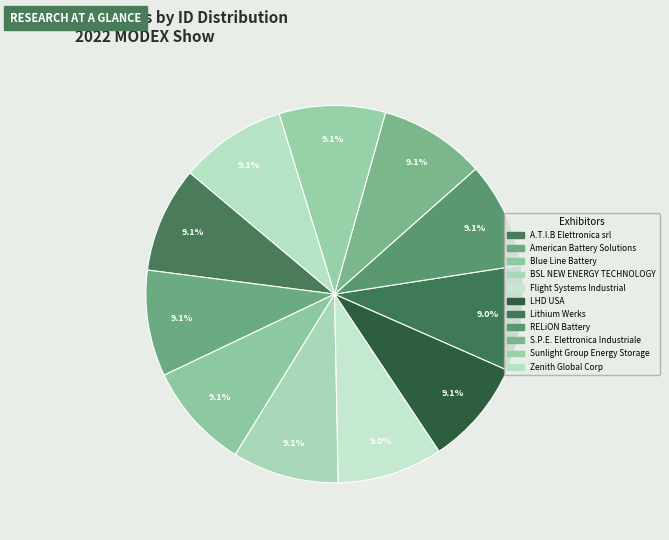

Does Zenith Global Corp account for over 50% of the chart?

No